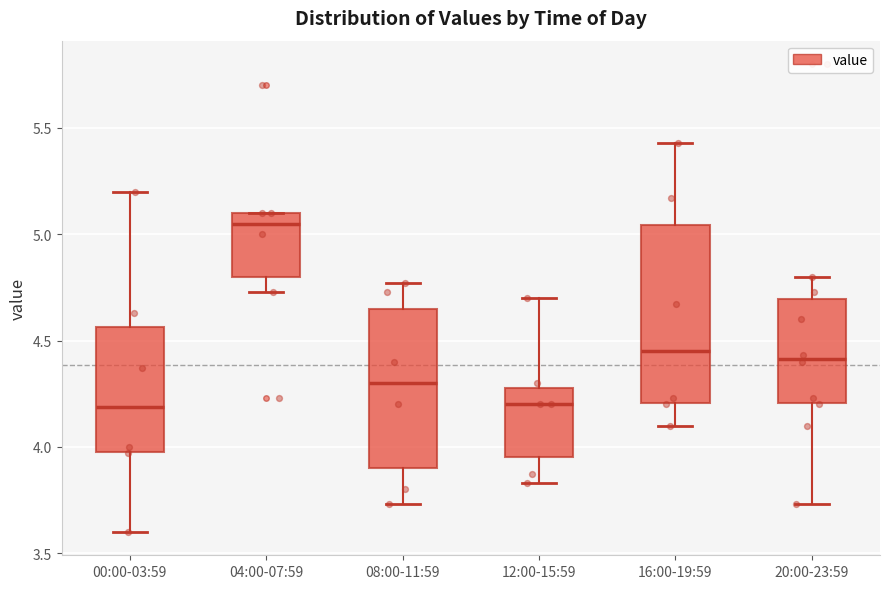

Which box's median line is the highest?

04:00-07:59